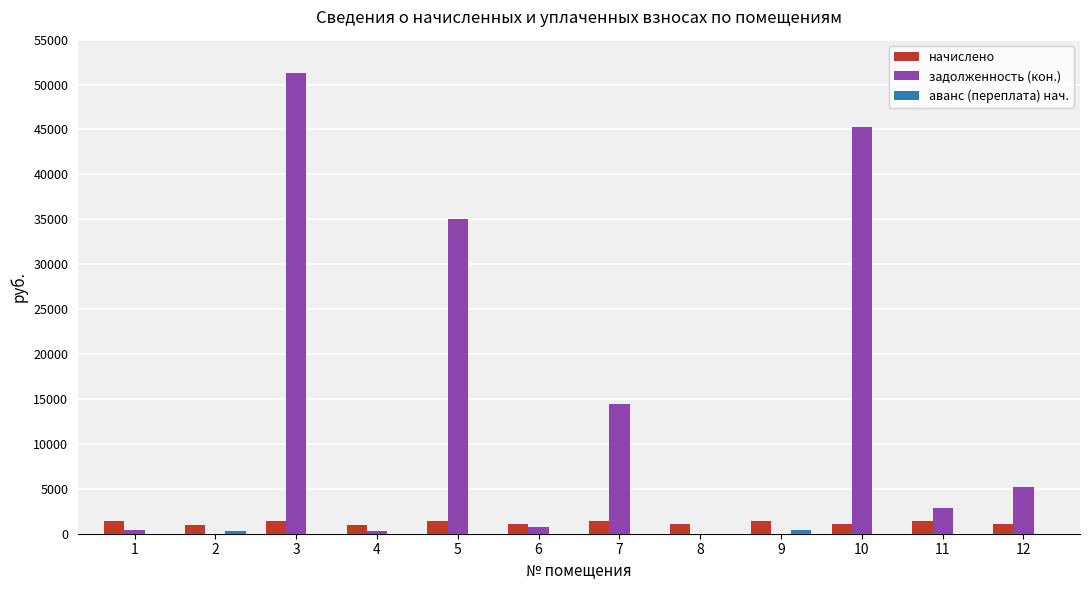

What is the maximum value shown in the chart?

51243.0